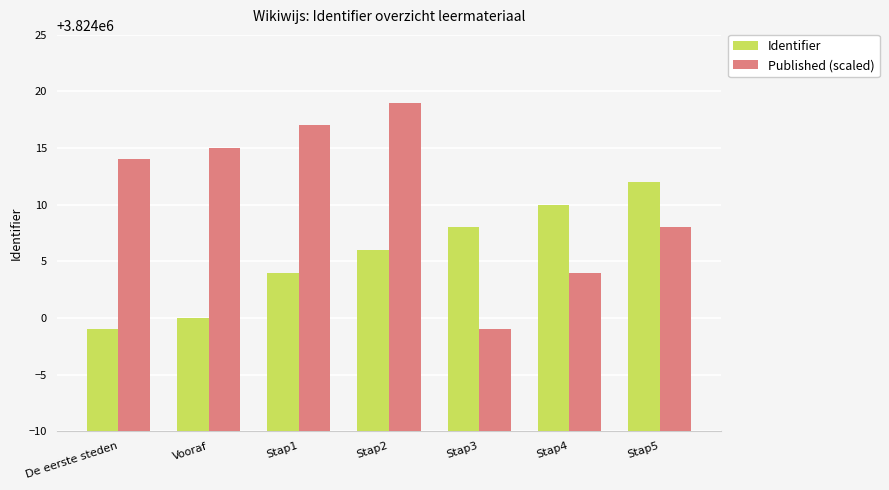

List the series in order of their peak value, lowest first.

Identifier, Published (scaled)